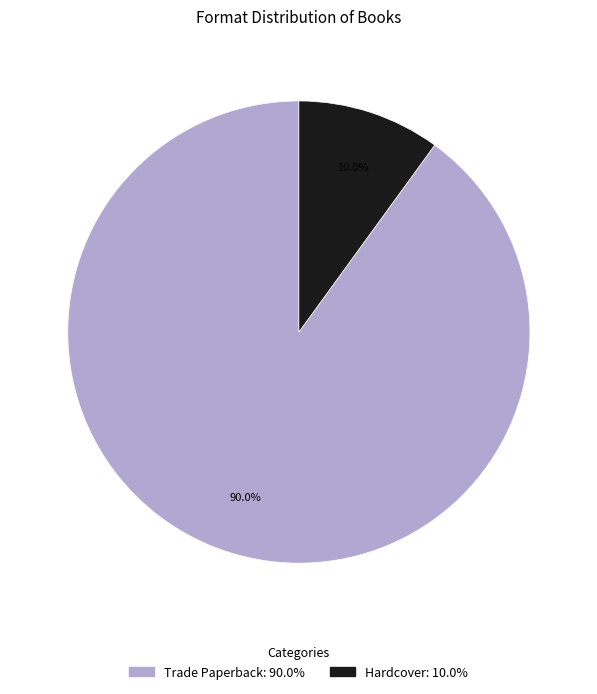

Rank the categories by value from highest to lowest.

Trade Paperback, Hardcover